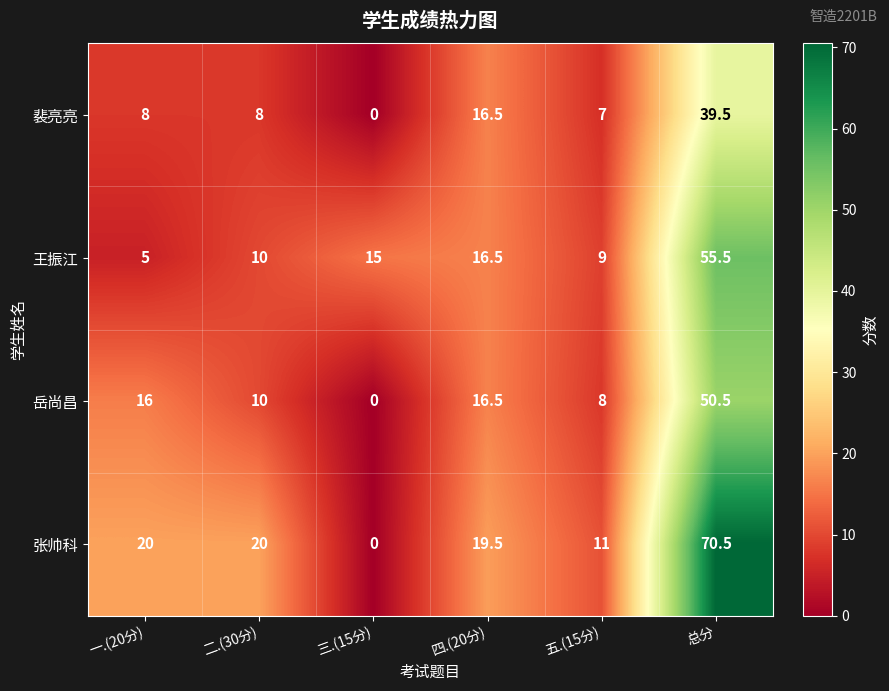

Is it true that 岳尚昌 equals 0.0 at 三.(15分)?

True